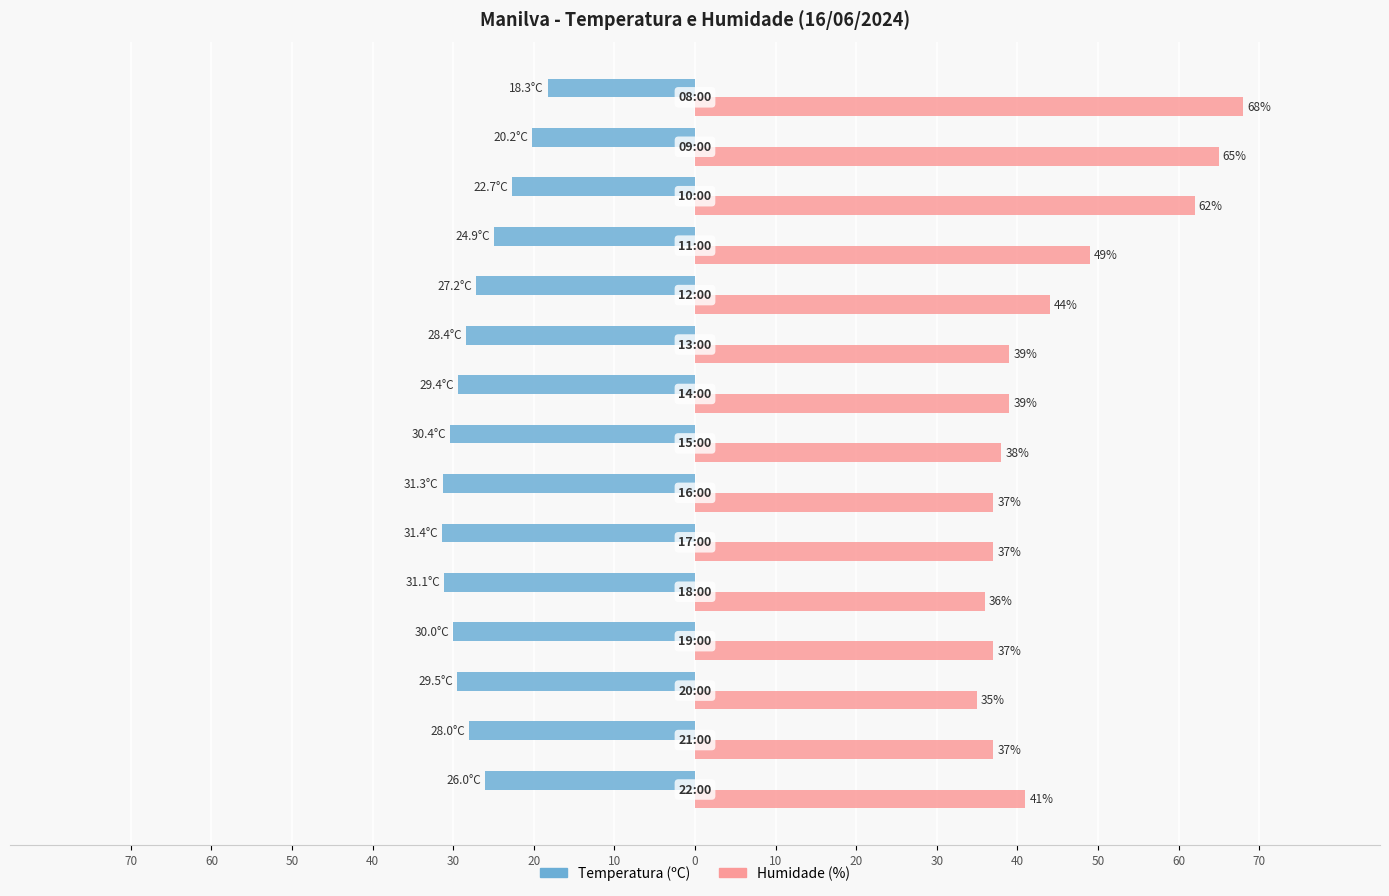

What are all the series names shown in the legend?

Temperatura (ºC), Humidade (%)